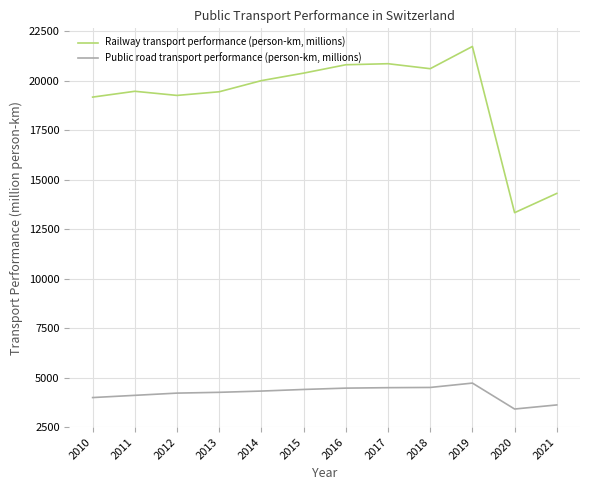

What is the approximate value of Public road transport performance (person-km, millions) at 2017?

4487.2